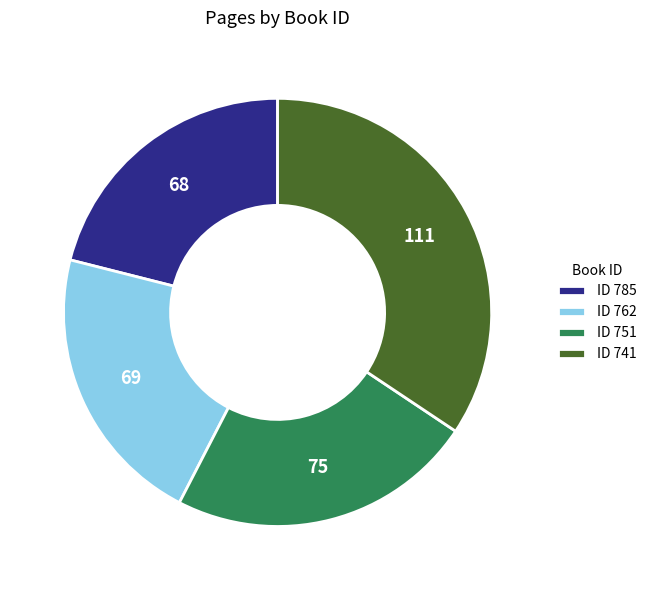

Do ID 751 and ID 785 together represent more than half of the pie?

No